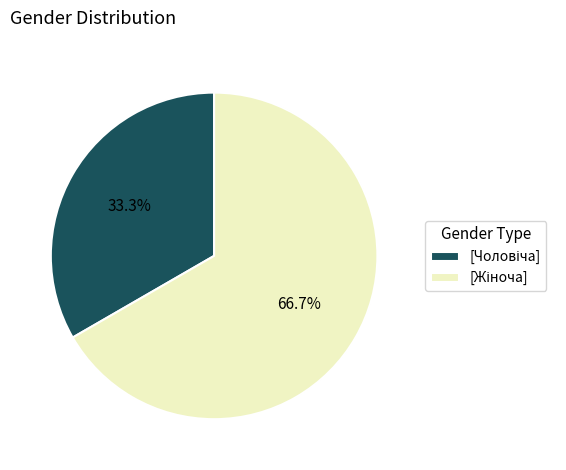

Is there a majority slice in this chart?

Yes